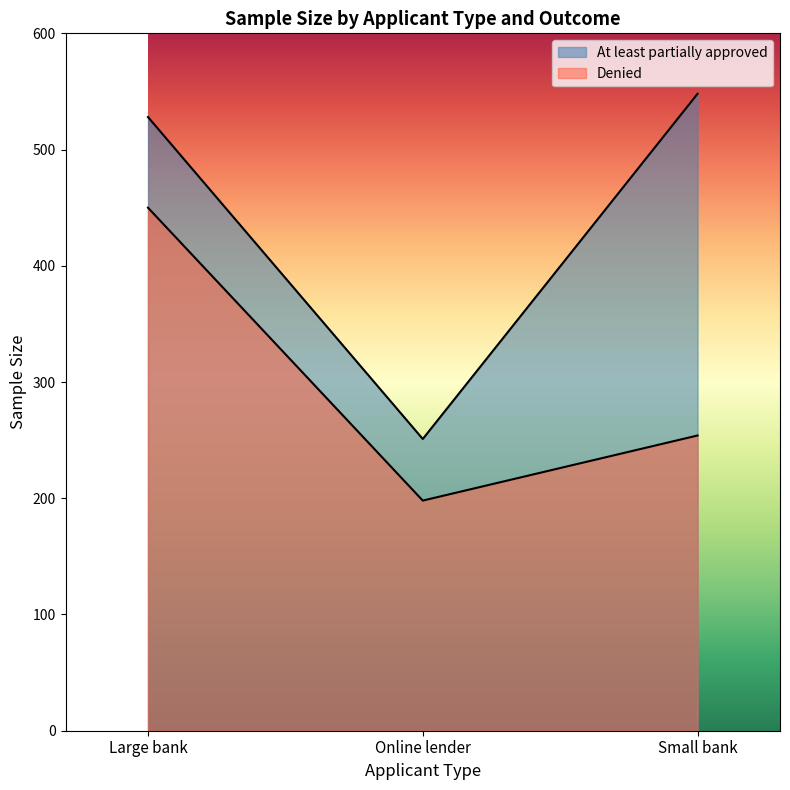

What is the sum of the Denied values at Small bank and Online lender?

452